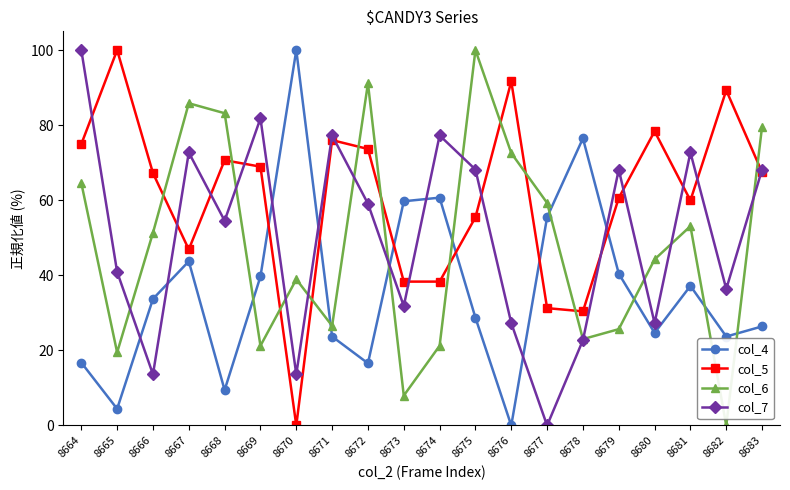

Is it true that col_5 equals 67.2 at 8666?

True